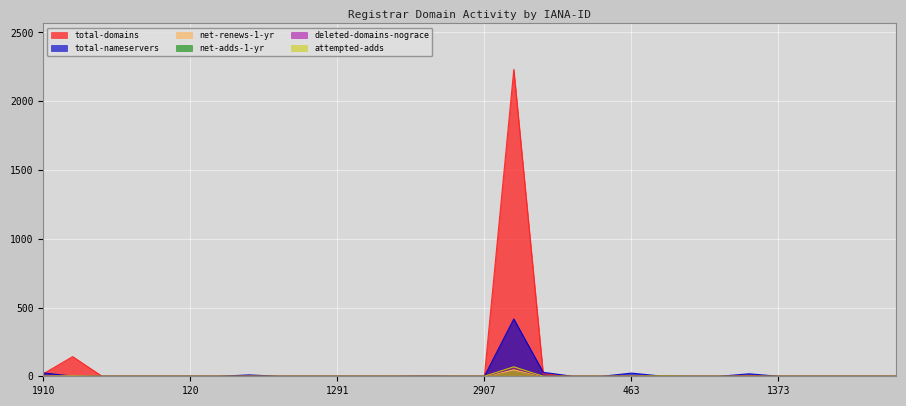

At which label is net-renews-1-yr closest to 23?

81